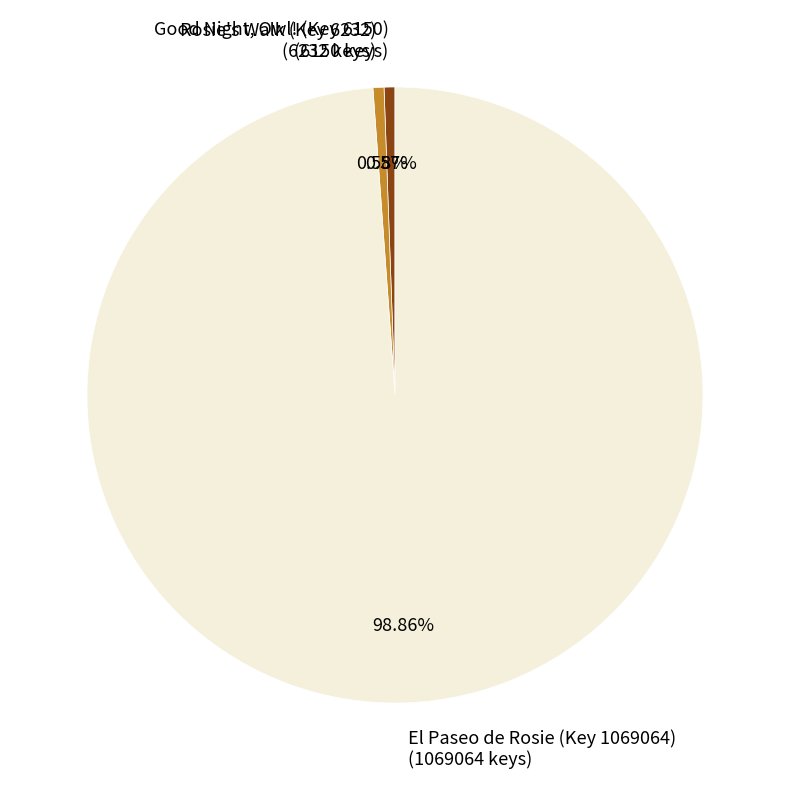

Is there a majority slice in this chart?

Yes